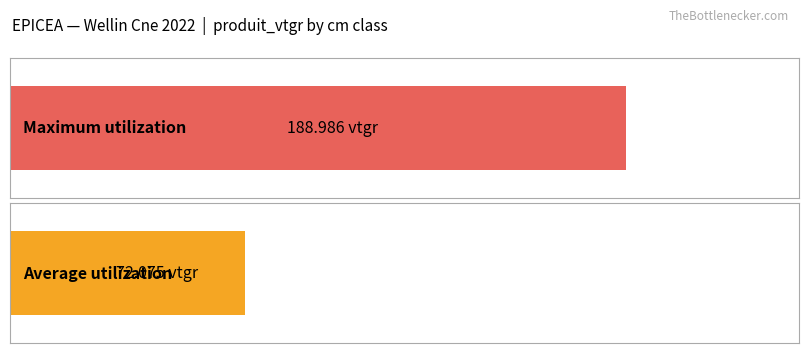

Does the chart contain stacked bars?

No